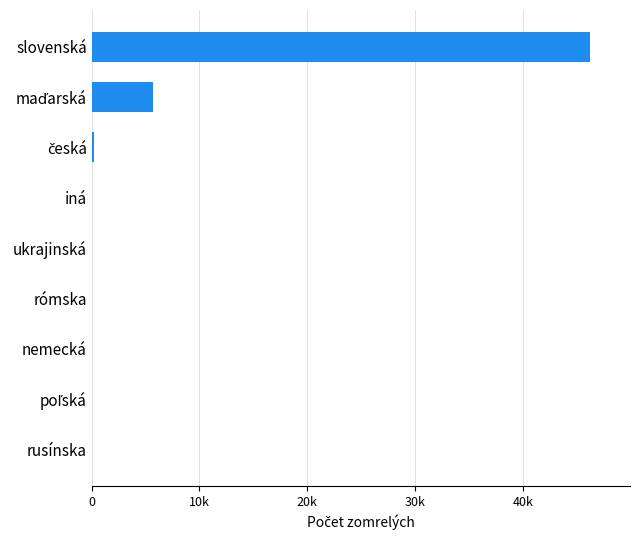

Does the chart contain any negative values?

No